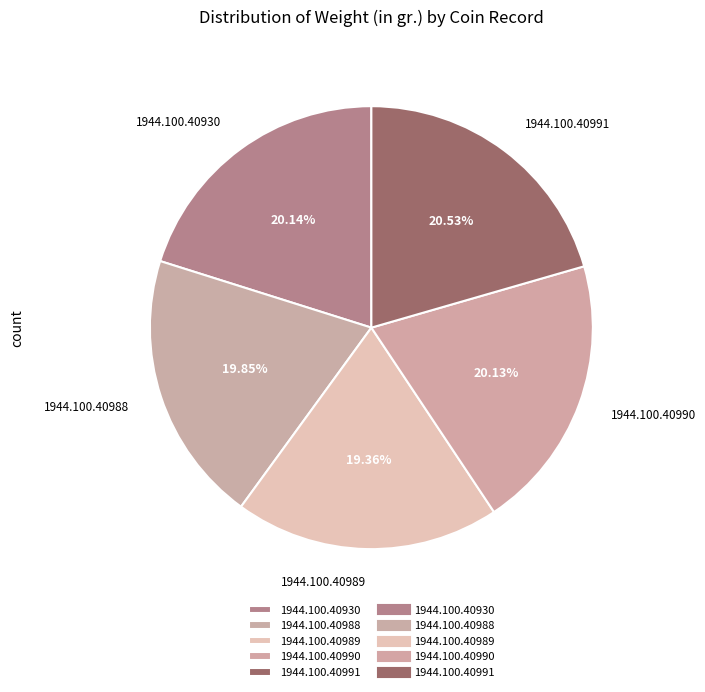

What percentage is the 1944.100.40989 slice, to the nearest percent?

19%